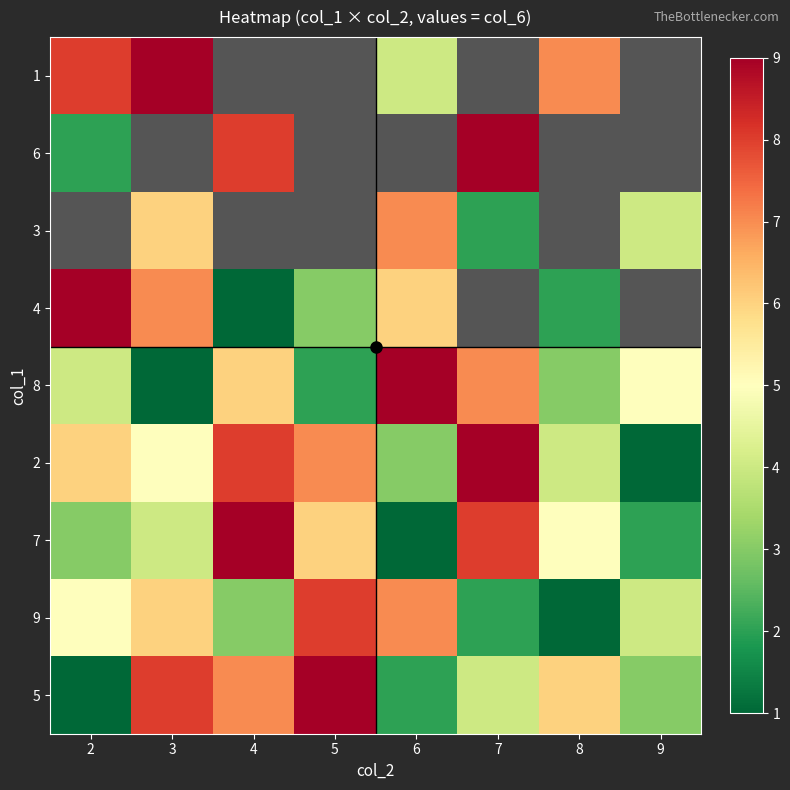

Is the value of 8 at 3 greater than the value of 1 at 4?

No